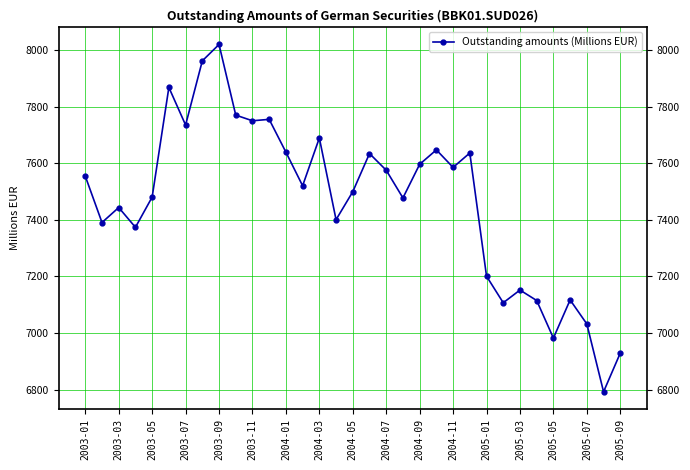

True or false: there are more than 0 points higher than both neighbors.

True